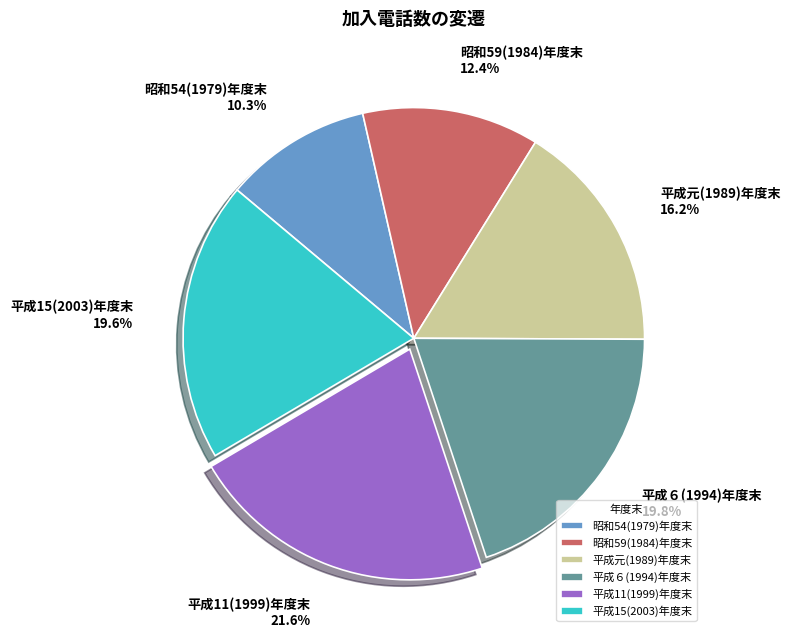

How many slices are in this pie chart?

6